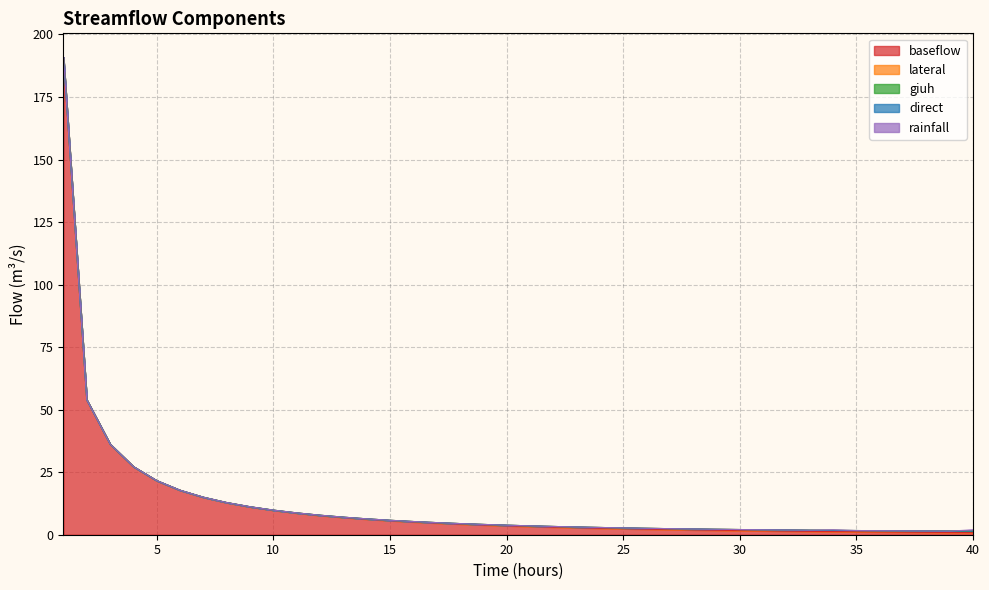

Reading right to left, what are all the values shown in this chart?

baseflow: 40=0.8	39=0.9	38=1.0	37=1.0	36=1.1	35=1.2	34=1.2	33=1.3	32=1.4	31=1.5	30=1.7	29=1.8	28=1.9	27=2.1	26=2.2	25=2.4	24=2.6	23=2.8	22=3.0	21=3.3	20=3.6	19=3.9	18=4.3	17=4.7	16=5.1	15=5.6	14=6.2	13=6.9	12=7.7	11=8.7	10=9.8	9=11.1	8=12.8	7=15.0	6=17.8	5=21.6	4=27.2	3=36.3	2=53.9	1=190.9
lateral: 40=0.6	39=0.6	38=0.5	37=0.5	36=0.5	35=0.5	34=0.5	33=0.5	32=0.5	31=0.4	30=0.4	29=0.4	28=0.4	27=0.4	26=0.3	25=0.3	24=0.3	23=0.3	22=0.3	21=0.3	20=0.2	19=0.2	18=0.2	17=0.2	16=0.2	15=0.1	14=0.1	13=0.1	12=0.1	11=0.1	10=0.1	9=0.1	8=0.0	7=0.0	6=0.0	5=0.0	4=0.0	3=0.0	2=0.0	1=0.0
giuh: 40=0.0	39=0.0	38=0.0	37=0.0	36=0.0	35=0.0	34=0.0	33=0.0	32=0.0	31=0.0	30=0.0	29=0.0	28=0.0	27=0.0	26=0.0	25=0.0	24=0.0	23=0.0	22=0.0	21=0.0	20=0.0	19=0.0	18=0.0	17=0.0	16=0.0	15=0.0	14=0.0	13=0.0	12=0.0	11=0.0	10=0.0	9=0.0	8=0.0	7=0.0	6=0.0	5=0.0	4=0.0	3=0.0	2=0.0	1=0.0
direct: 40=0.0	39=0.0	38=0.0	37=0.0	36=0.0	35=0.0	34=0.0	33=0.0	32=0.0	31=0.0	30=0.0	29=0.0	28=0.0	27=0.0	26=0.0	25=0.0	24=0.0	23=0.0	22=0.0	21=0.0	20=0.0	19=0.0	18=0.0	17=0.0	16=0.0	15=0.0	14=0.0	13=0.0	12=0.0	11=0.0	10=0.0	9=0.0	8=0.0	7=0.0	6=0.0	5=0.0	4=0.0	3=0.0	2=0.0	1=0.0
rainfall: 40=0.5	39=0.0	38=0.0	37=0.0	36=0.0	35=0.0	34=0.2	33=0.0	32=0.0	31=0.0	30=0.0	29=0.0	28=0.0	27=0.0	26=0.0	25=0.0	24=0.0	23=0.0	22=0.0	21=0.0	20=0.0	19=0.0	18=0.0	17=0.0	16=0.0	15=0.0	14=0.0	13=0.0	12=0.0	11=0.0	10=0.0	9=0.0	8=0.0	7=0.0	6=0.0	5=0.0	4=0.0	3=0.0	2=0.0	1=0.0